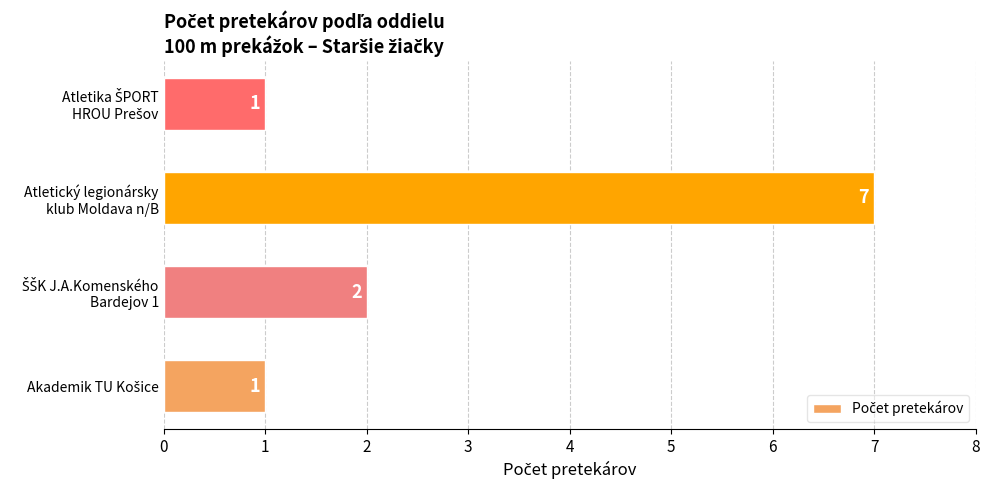

What is the sum of all values?

11